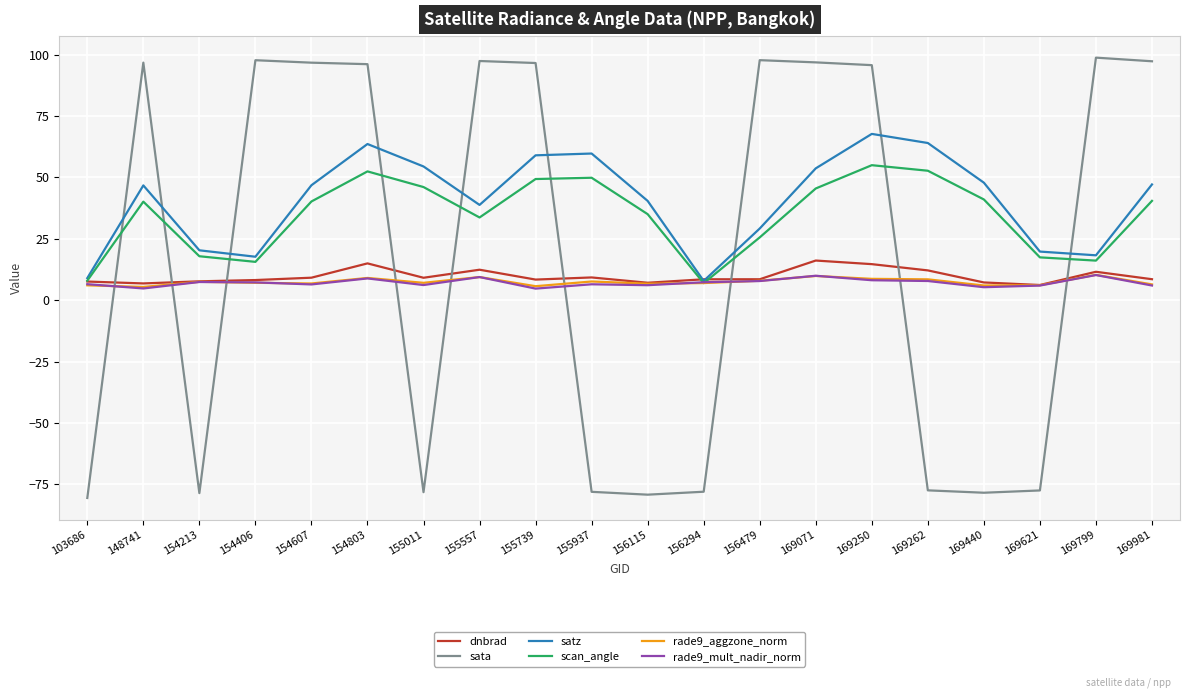

Which series has the largest total across all categories?

satz